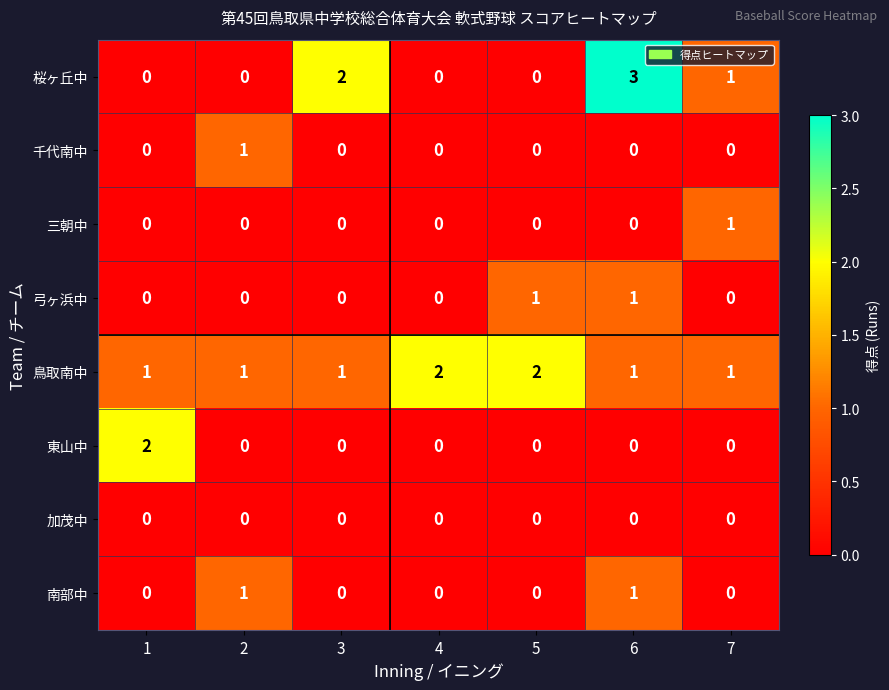

How many categories are shown in the chart?

7